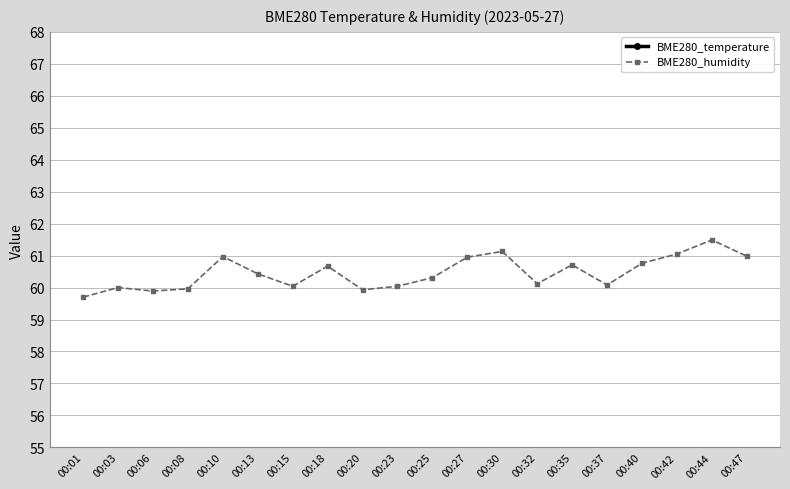

Rank the series by their maximum value, from lowest to highest.

BME280_temperature, BME280_humidity